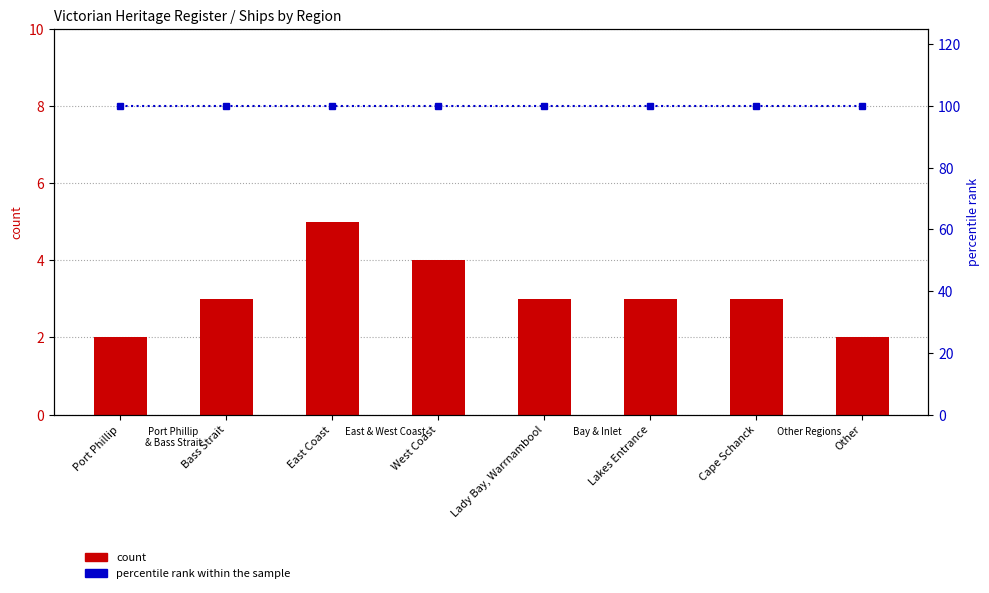

What is the sum of the count values at East Coast and West Coast?

9